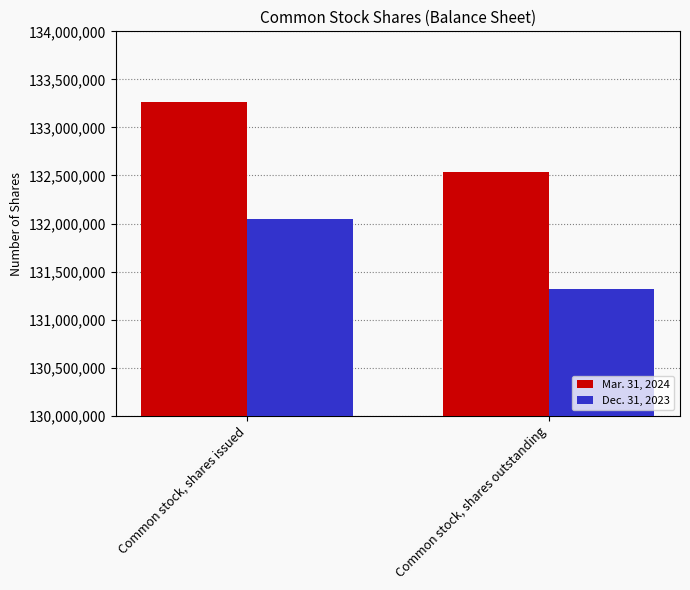

What is the minimum value for Dec. 31, 2023?

131316396